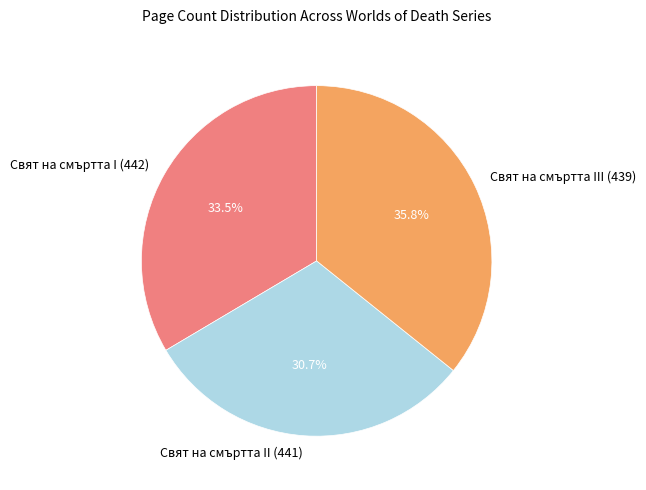

The Свят на смъртта II (441) slice represents 21% of the pie. True or false?

False